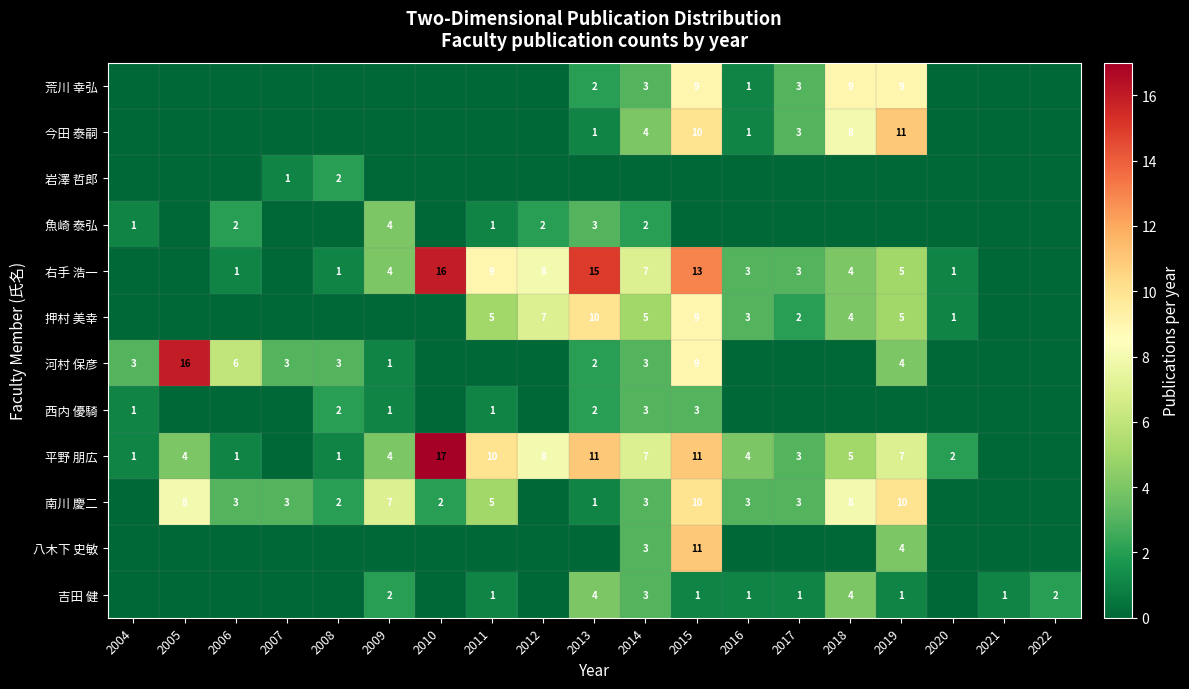

The 南川 慶二 series shows 3 at 2017. True or false?

True